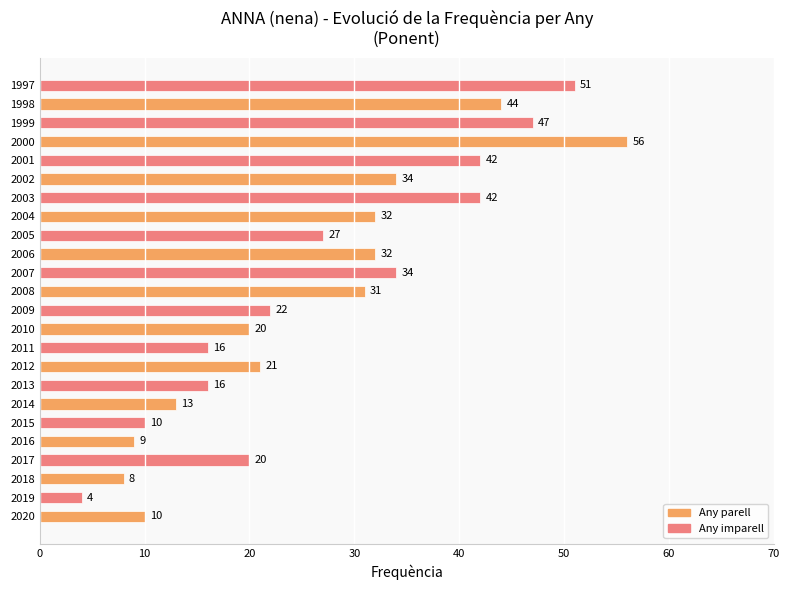

The chart shows a value of 27 at 2005. True or false?

True